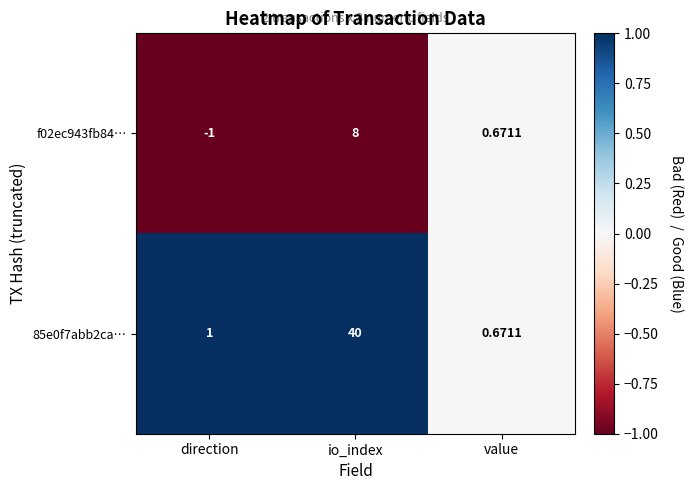

Where is 85e0f7abb2ca… nearest to the value 20?

direction